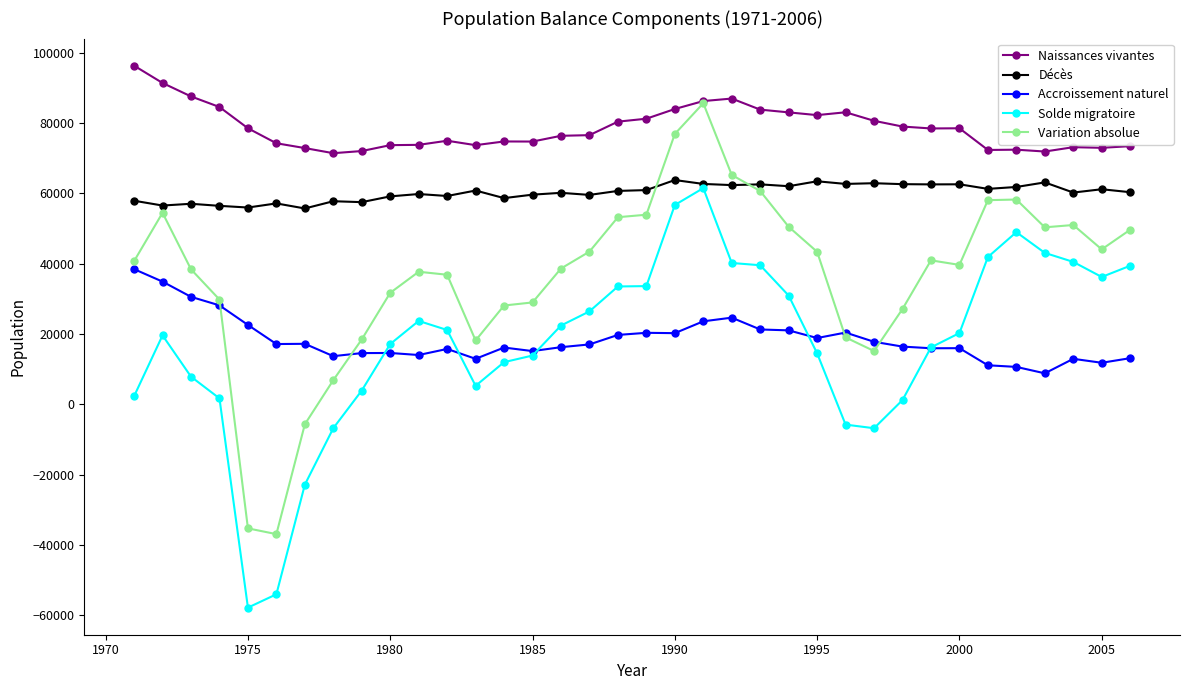

True or false: Naissances vivantes has more than 0 interior local peaks.

True